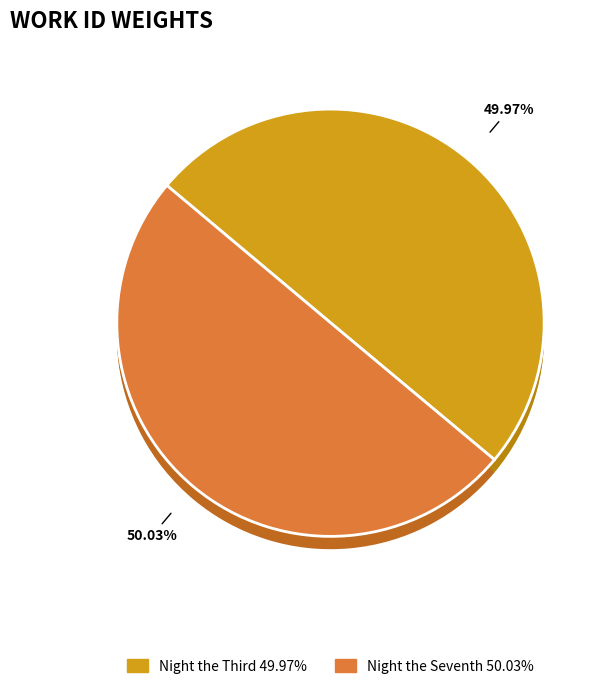

To the nearest percent, what is the average slice percentage?

50%